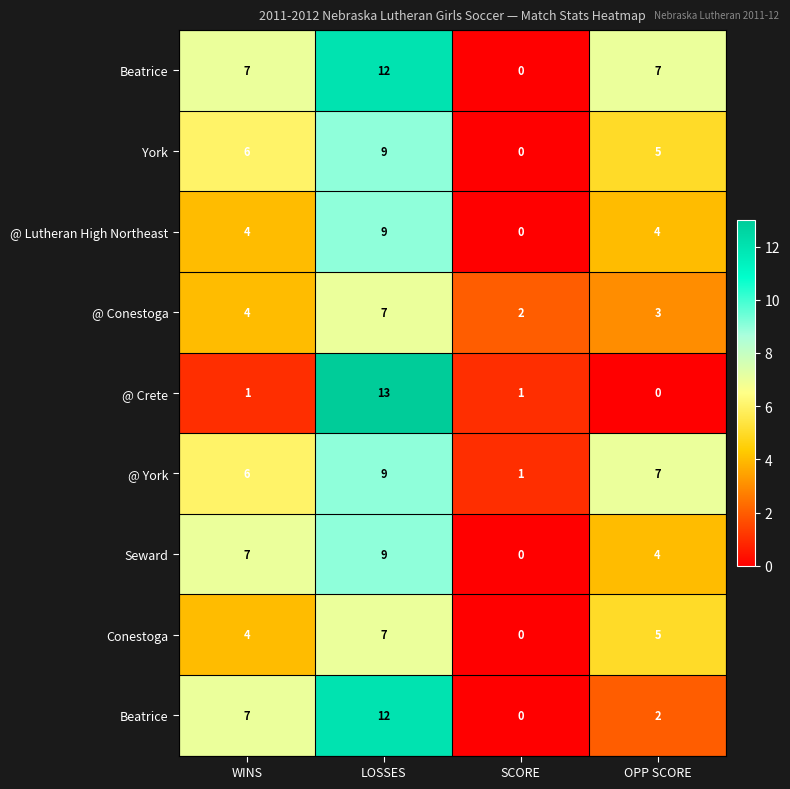

What is the spread (max minus min) of values at OPP SCORE?

7